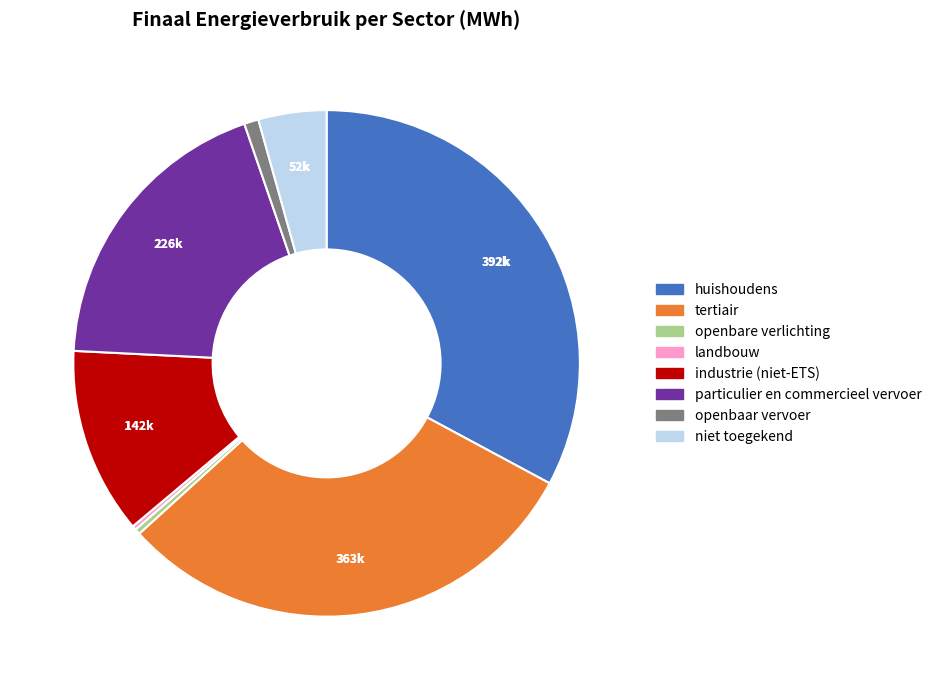

Is industrie (niet-ETS) the majority of the pie?

No